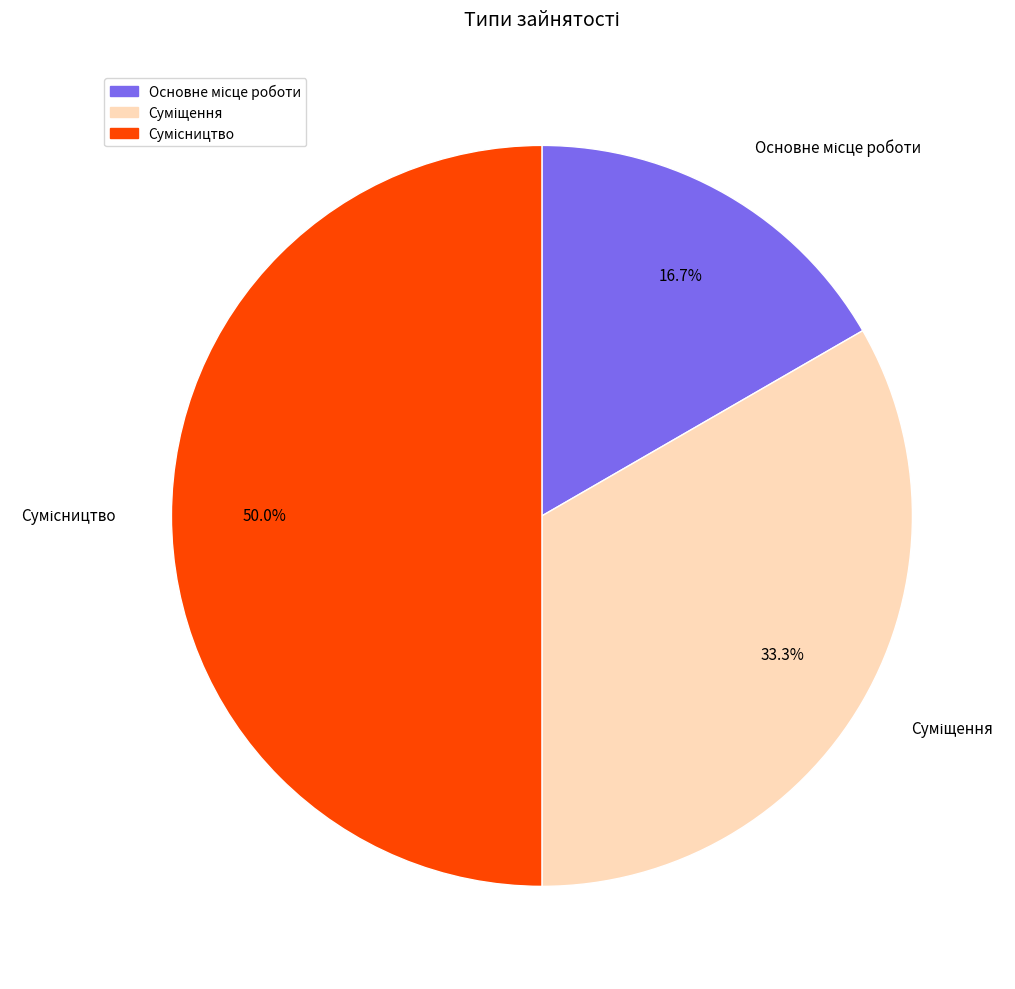

How many slices are in this pie chart?

3